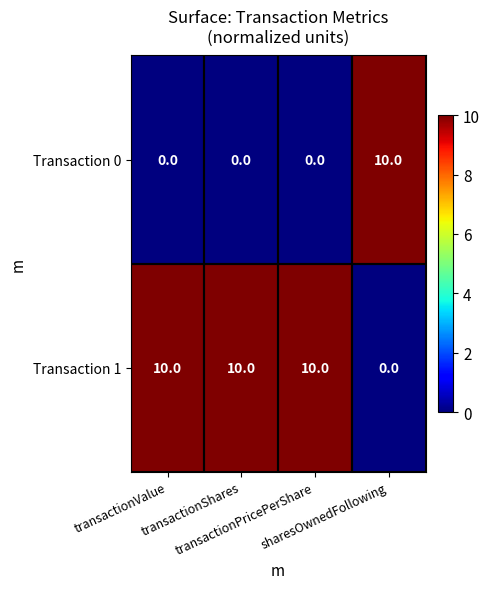

Which series has the largest total across all categories?

Transaction 1